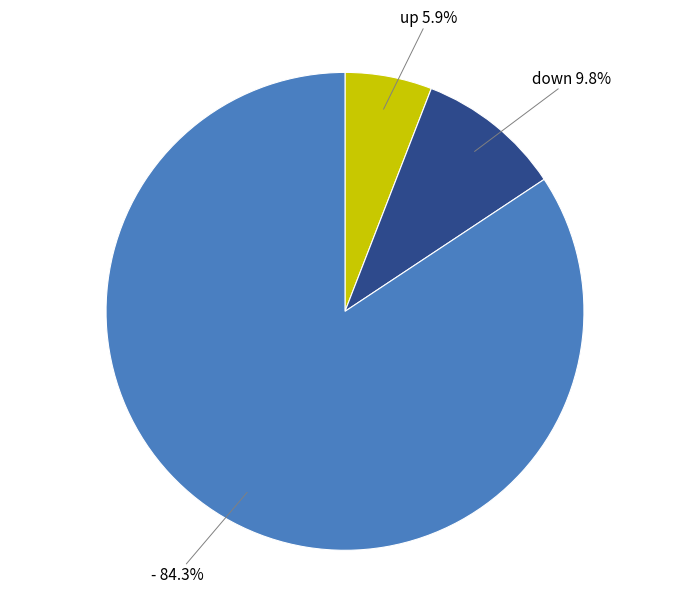

Rank the categories by value from lowest to highest.

up, down, -